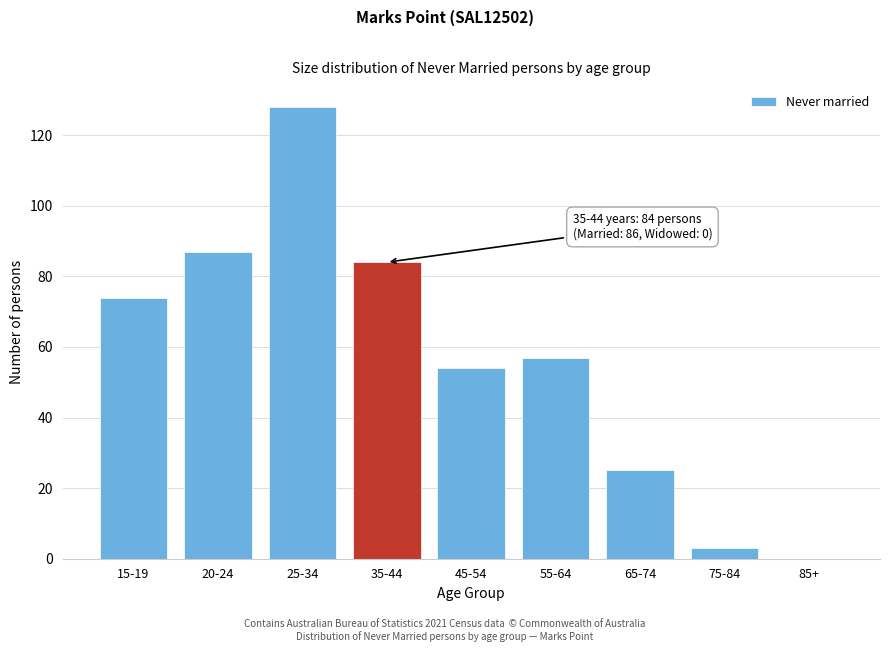

Reading left to right, what are all the values shown in this chart?

15-19=74	20-24=87	25-34=128	35-44=84	45-54=54	55-64=57	65-74=25	75-84=3	85+=0